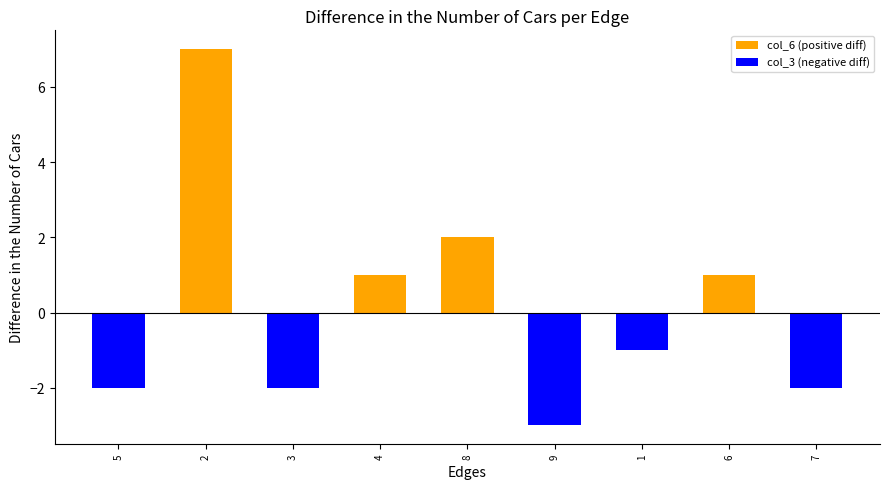

At which label does col_6 (positive diff) reach its minimum?

5